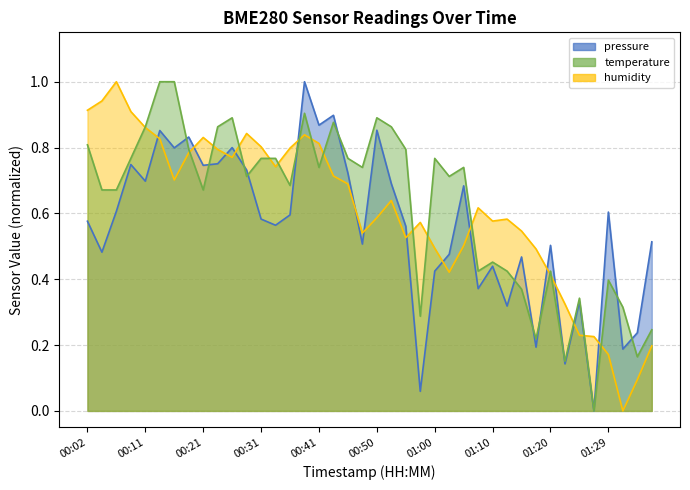

True or false: pressure has a value of 0.5 at 00:04.

True